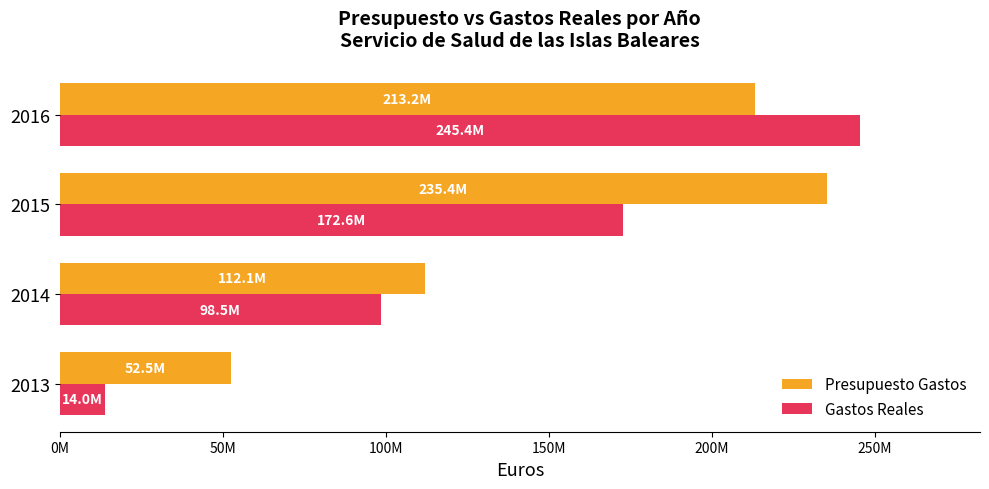

What are all the series names shown in the legend?

Presupuesto Gastos, Gastos Reales